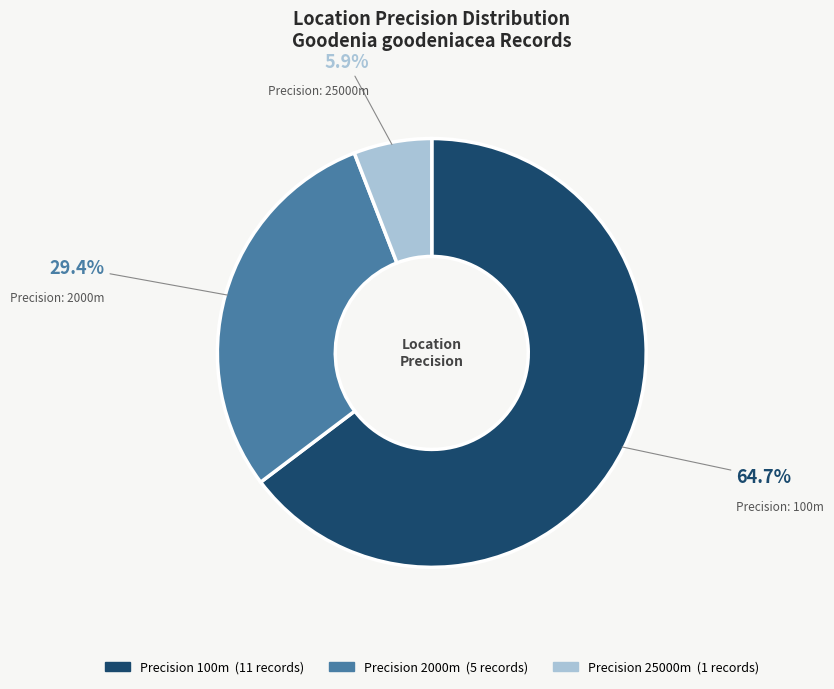

Does any single category account for the majority?

Yes